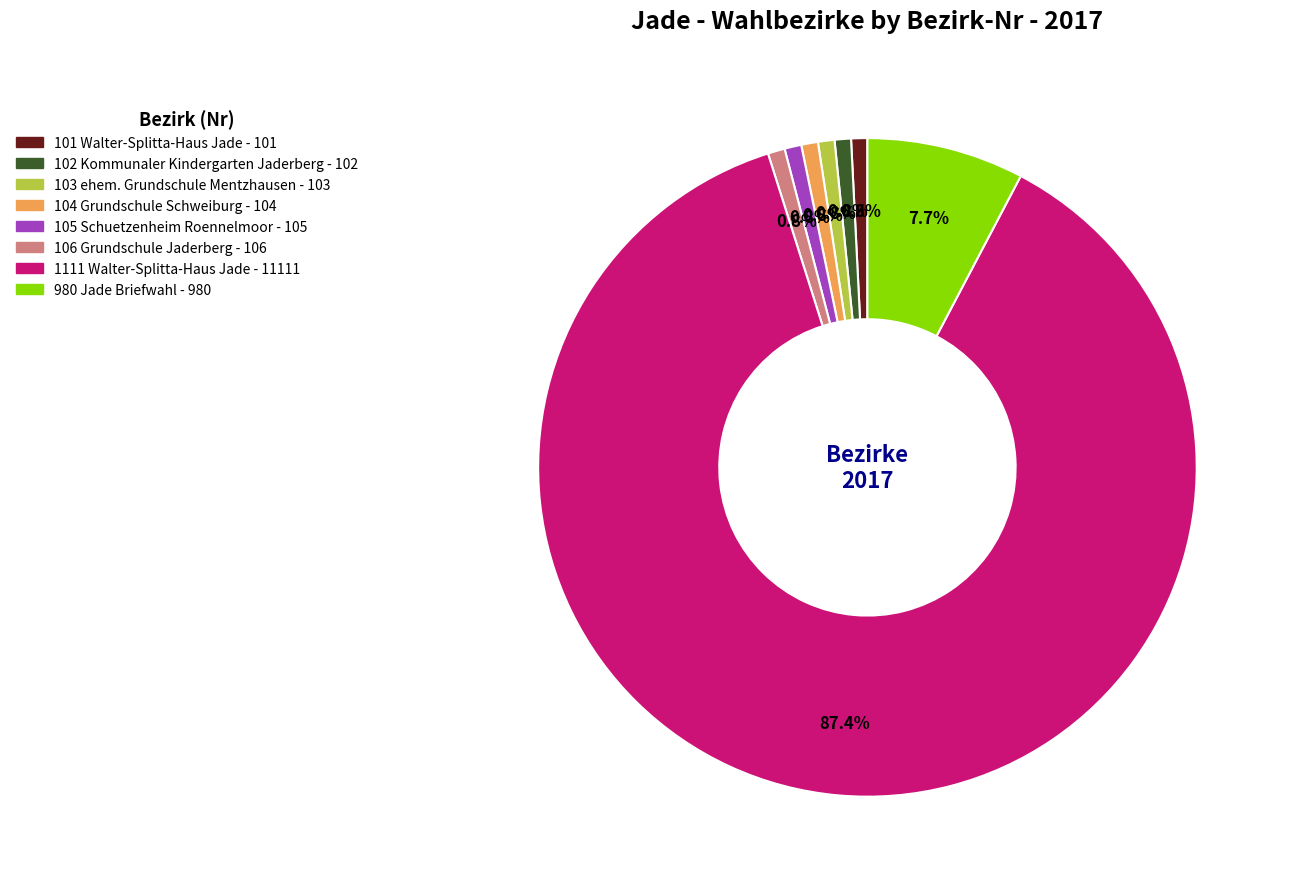

Is there any slice that represents more than half of the pie?

Yes